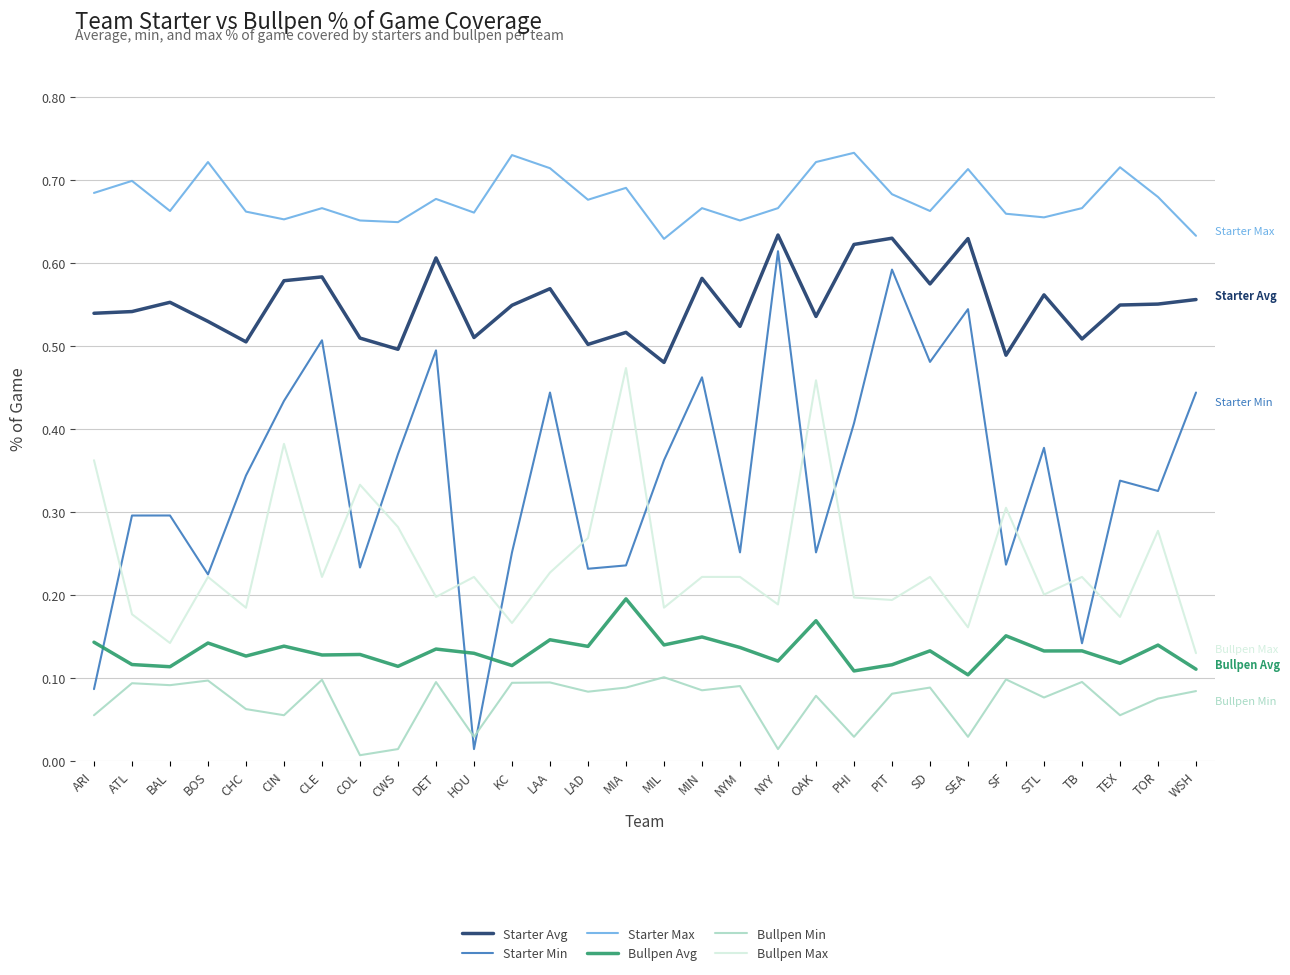

Is this an area chart (filled region under the line)?

No